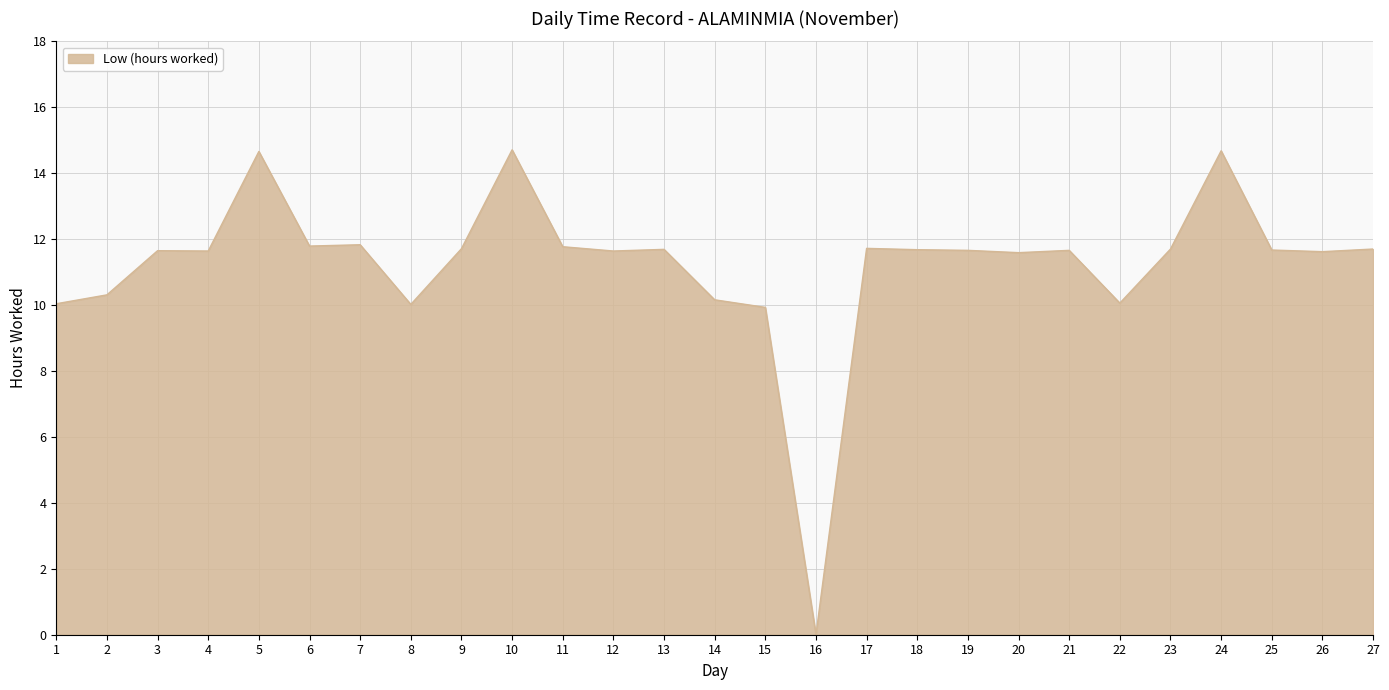

Is it true that the value at 7 is 16.6?

False